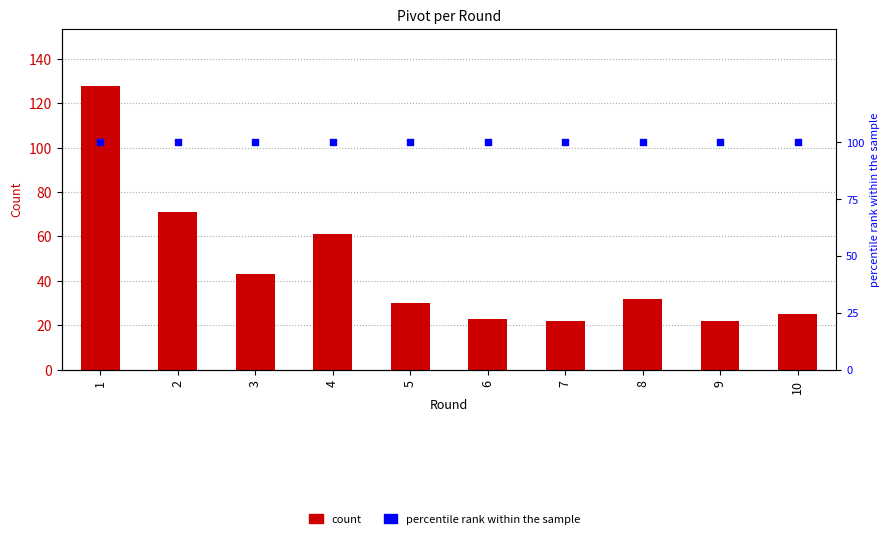

Is the value of percentile rank within the sample at 9 greater than the value of Pivot per round at 2?

Yes